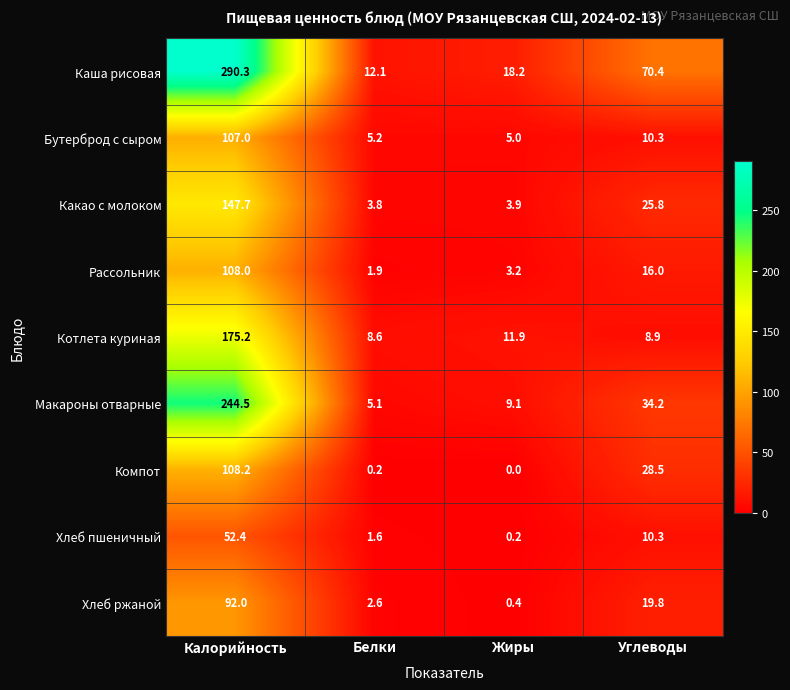

Rank the series at Жиры from lowest to highest value.

Компот, Хлеб пшеничный, Хлеб ржаной, Рассольник, Какао с молоком, Бутерброд с сыром, Макароны отварные, Котлета куриная, Каша рисовая